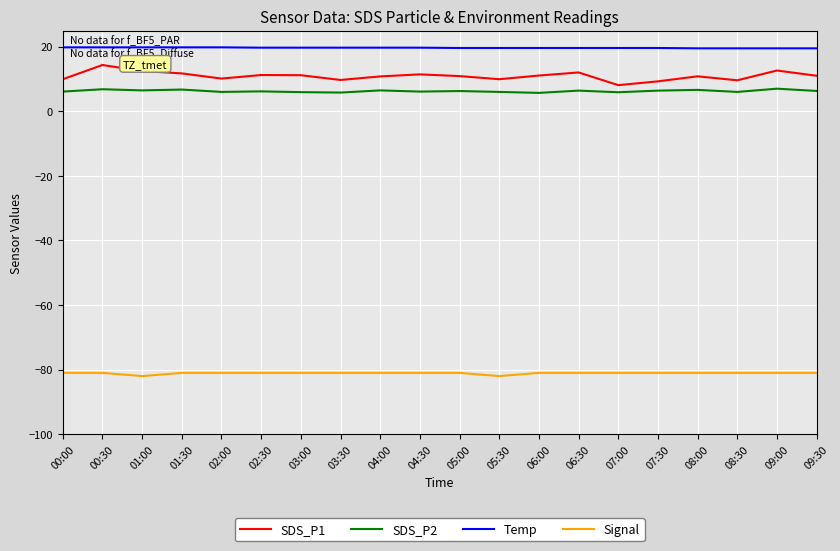

What position from the right is 07:00?

6